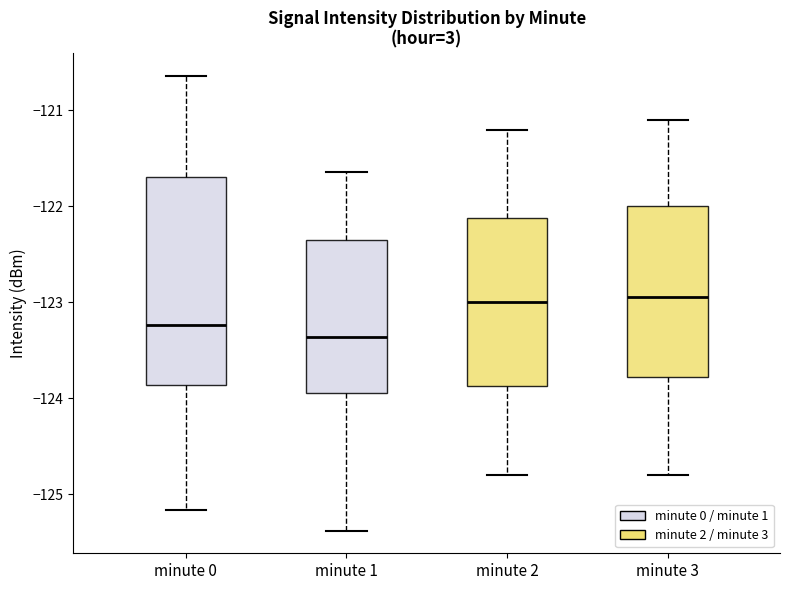

Where does the lower whisker of the box for minute 0 end on the y-axis? The values are not printed on the chart, so give them approximately, as read against the axis.

-125.2